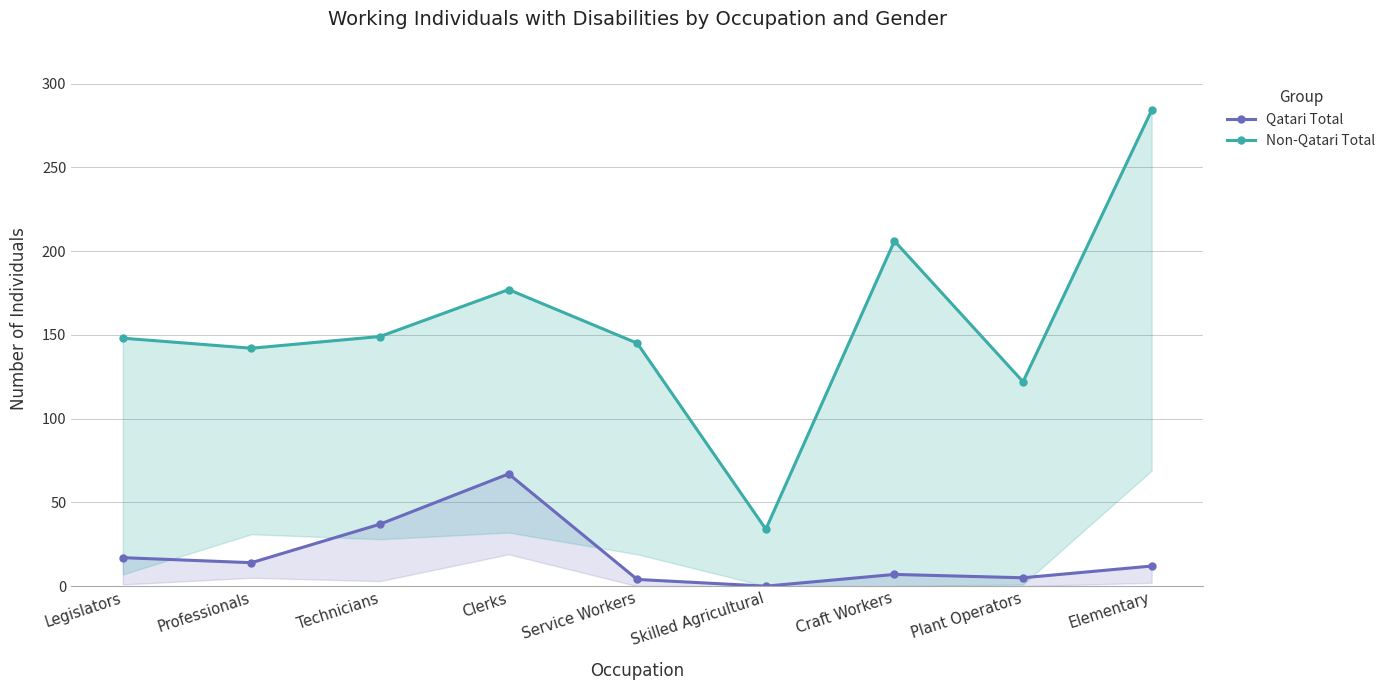

Between Skilled Agricultural and Craft Workers, which is larger?

Craft Workers